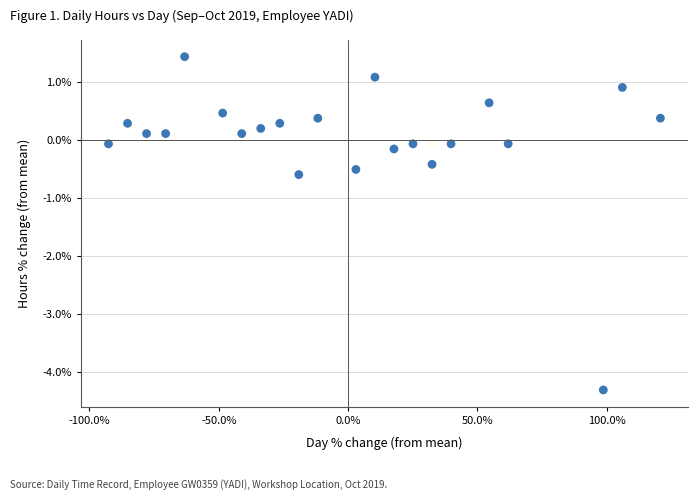

What Y value in the scatter plot is closest to -1?

-0.6